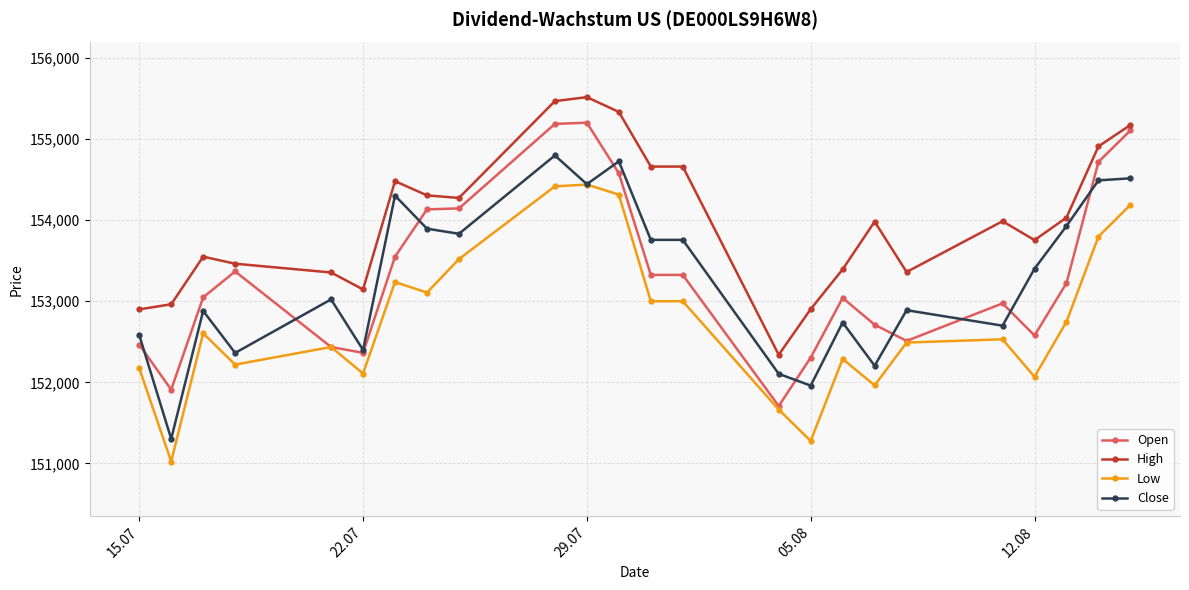

True or false: Low has more than 0 points higher than both neighbors.

True